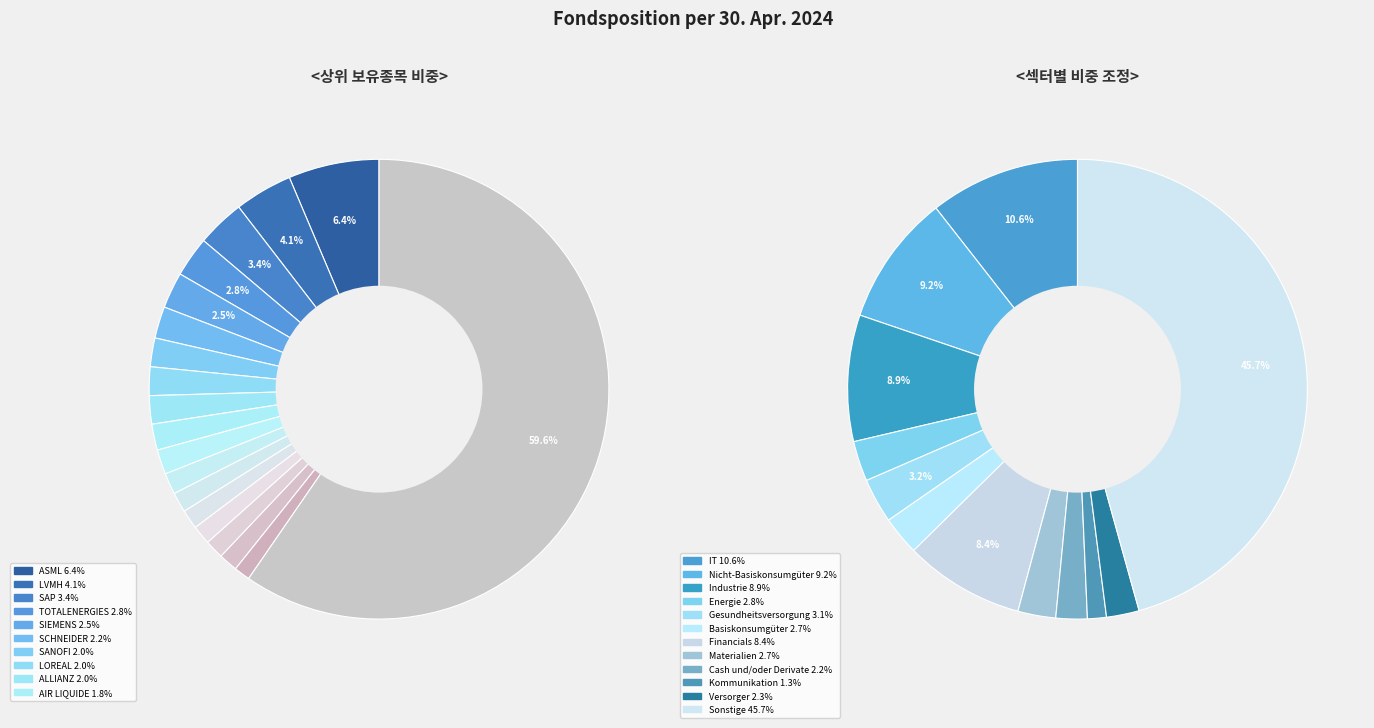

To the nearest percent, what is the average slice percentage?

6%